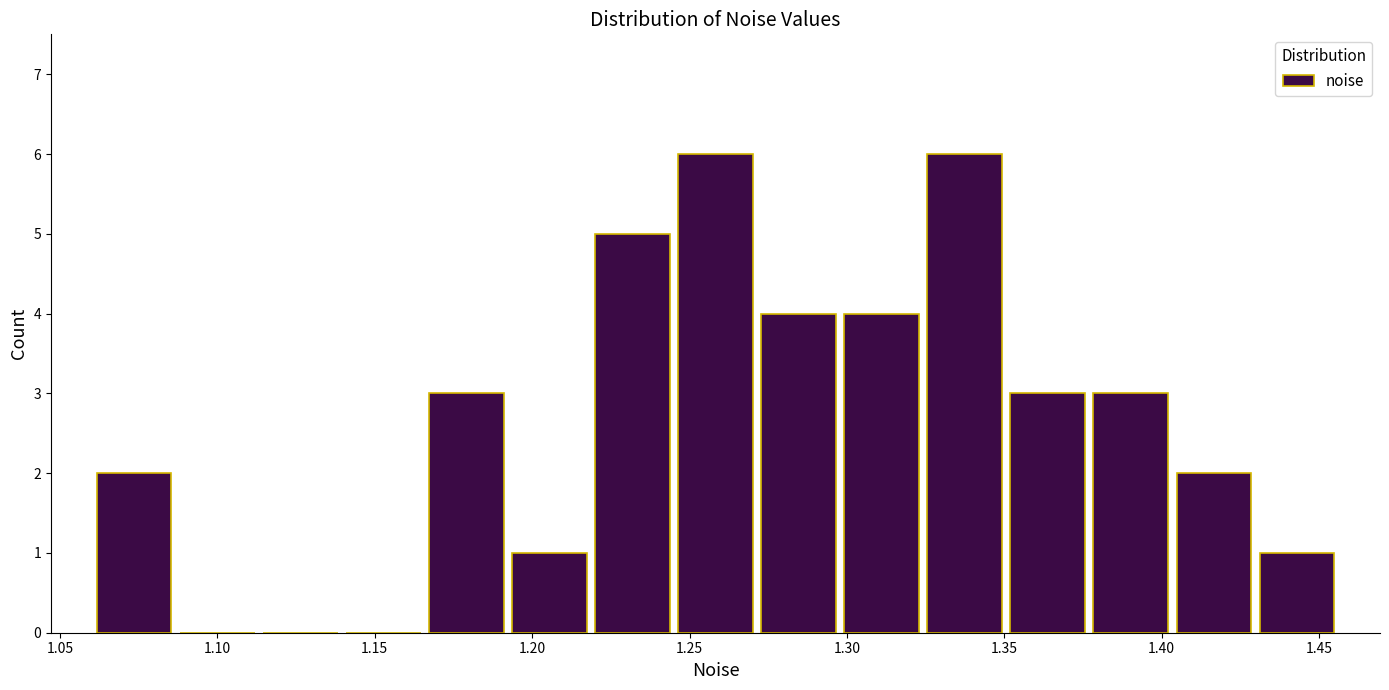

Reading left to right, transcribe this chart: for each bar, give the range it covers on the x-axis and its height. Neither the bar edges nor the heights are printed on the chart, so give them approximately, as read against the axes.

1.060 to 1.085: 2
1.085 to 1.115: 0
1.115 to 1.140: 0
1.140 to 1.165: 0
1.165 to 1.190: 3
1.190 to 1.220: 1
1.220 to 1.245: 5
1.245 to 1.270: 6
1.270 to 1.300: 4
1.300 to 1.325: 4
1.325 to 1.350: 6
1.350 to 1.375: 3
1.375 to 1.405: 3
1.405 to 1.430: 2
1.430 to 1.455: 1